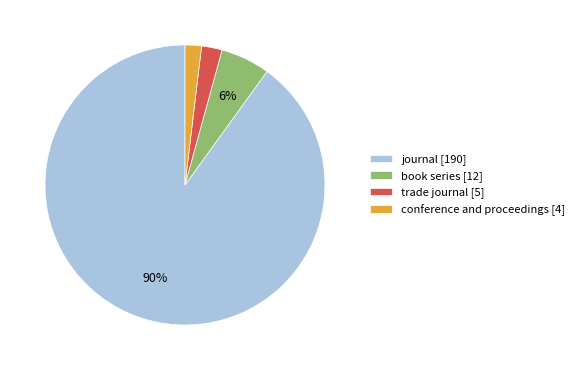

To the nearest percent, what portion does book series represent?

6%